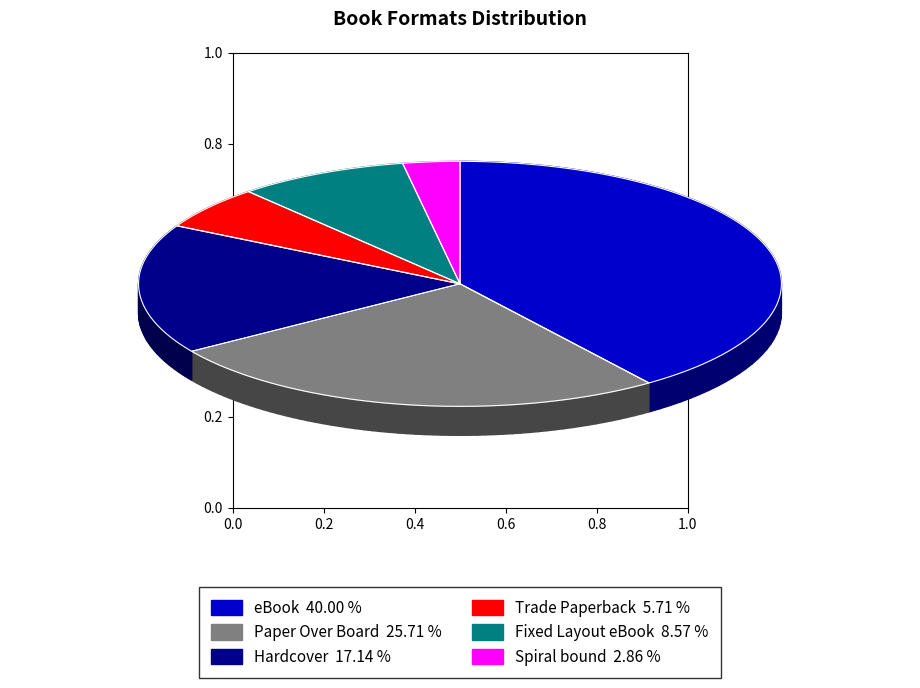

Which category has the biggest portion of the pie?

eBook